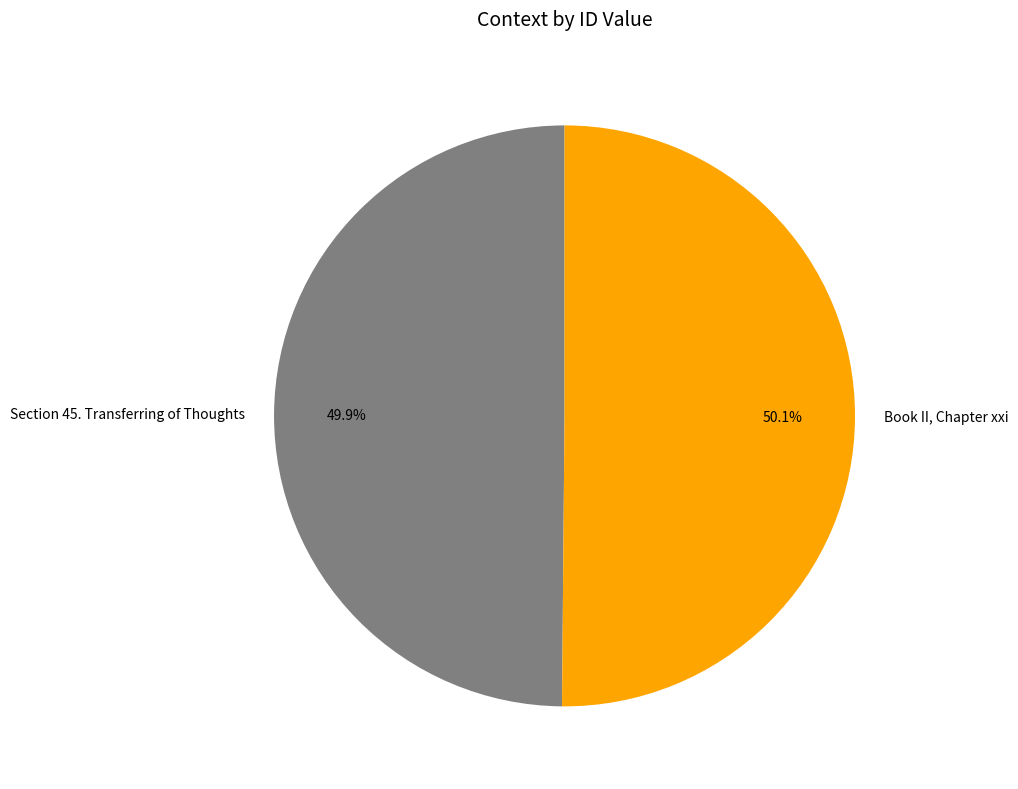

True or false: Book II, Chapter xxi accounts for 58% of the total.

False